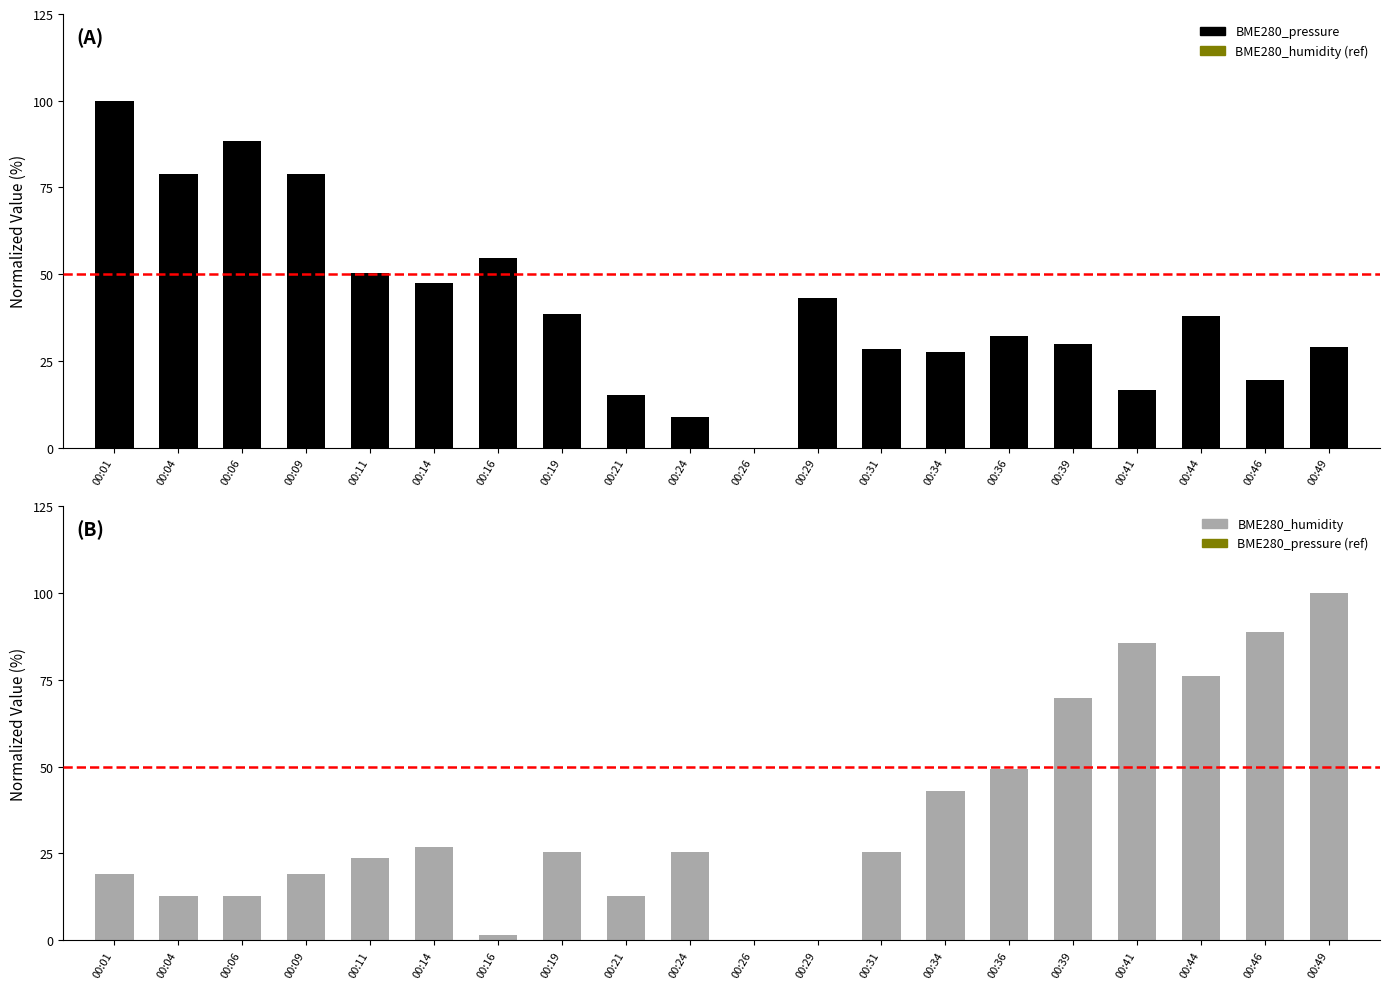

Are the bars horizontal?

No